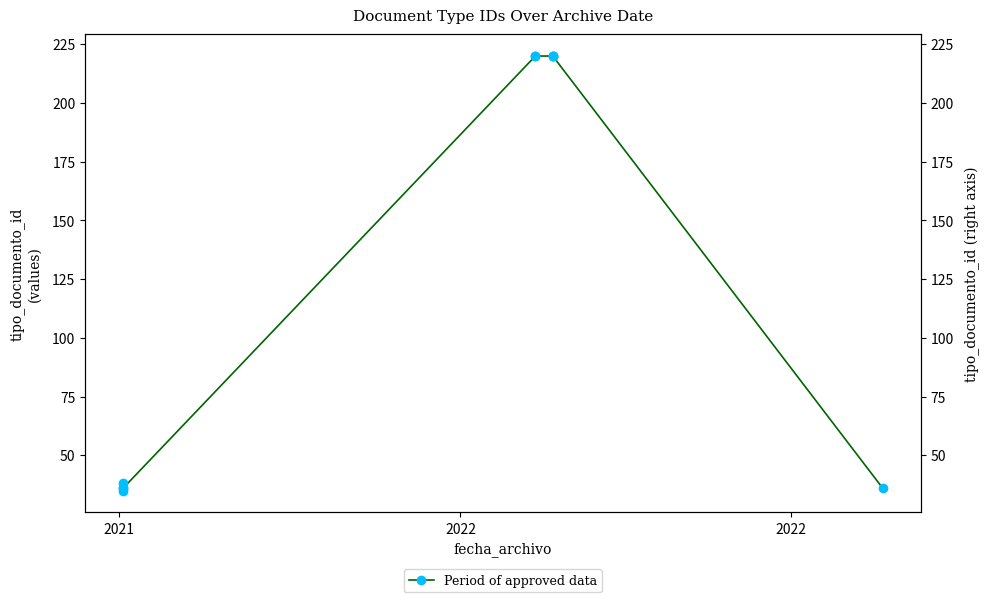

Does the chart have visible grid lines?

No